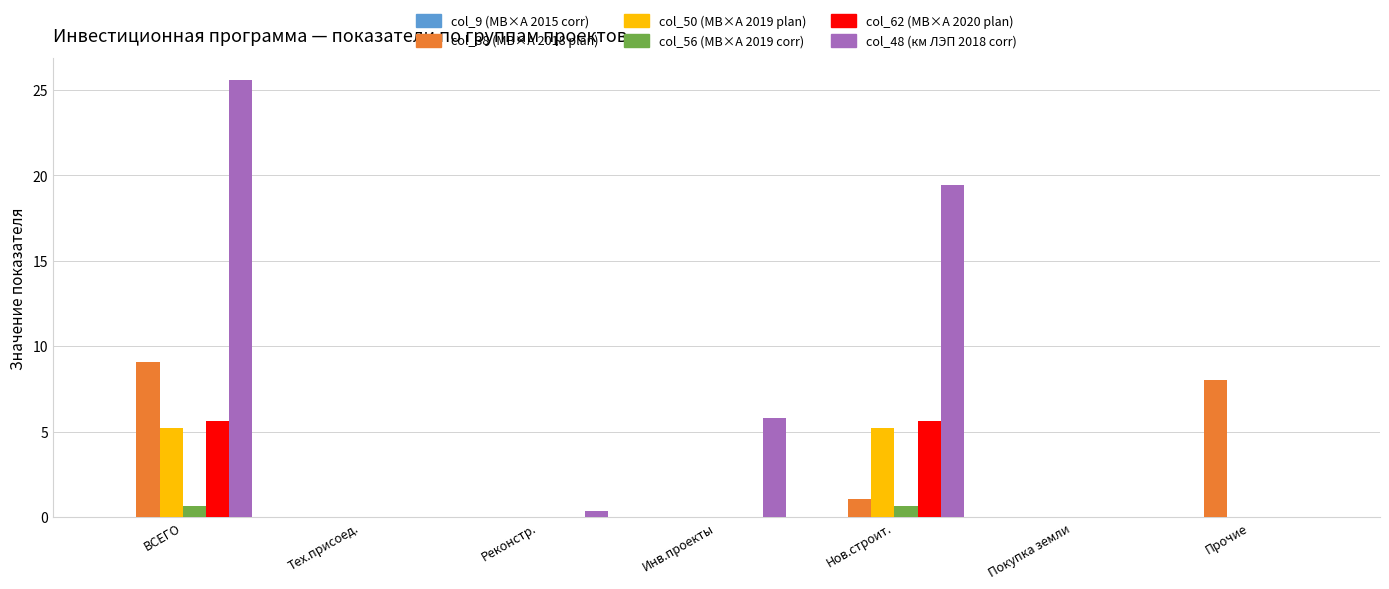

At which category is the sum across all series the highest?

ВСЕГО